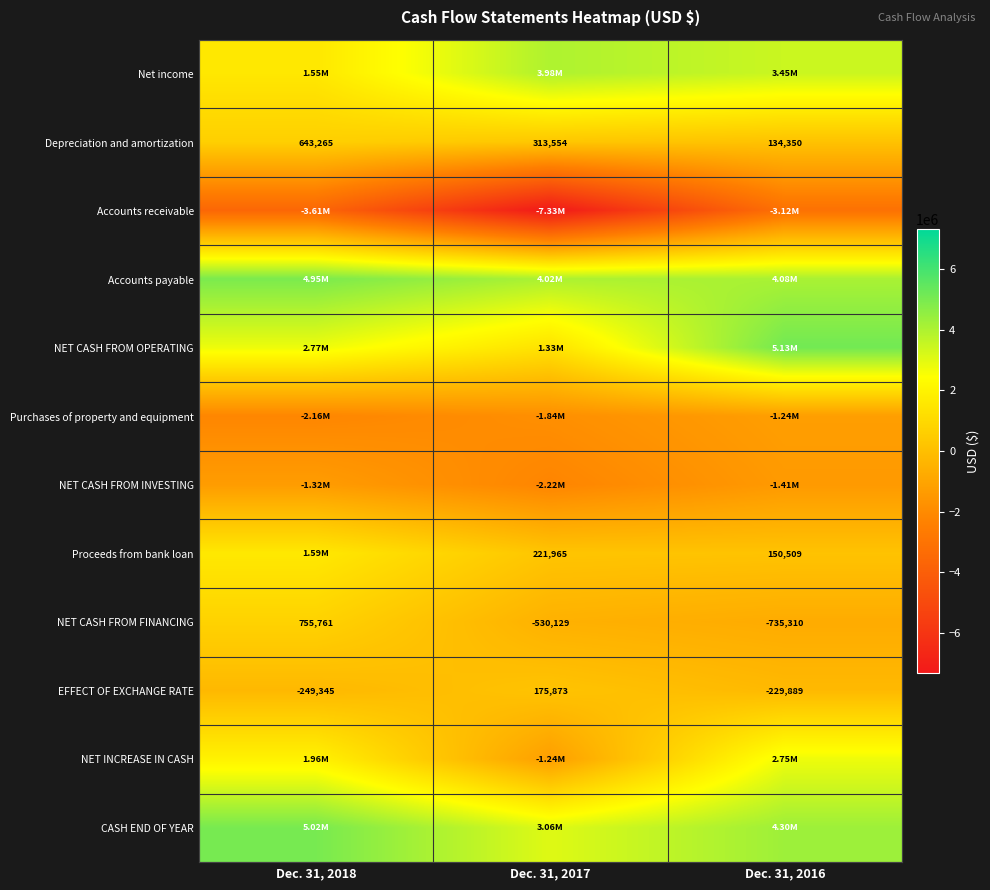

What is the difference between the maximum and minimum values in the EFFECT OF EXCHANGE RATE series?

425218